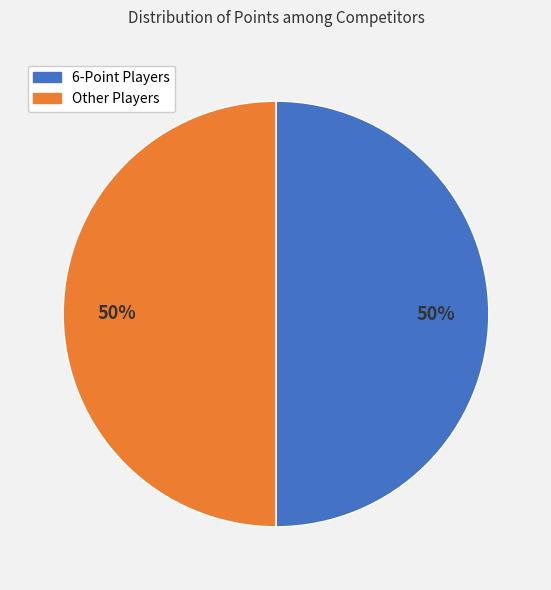

Do 6-Point Players and Other Players together represent more than half of the pie?

Yes